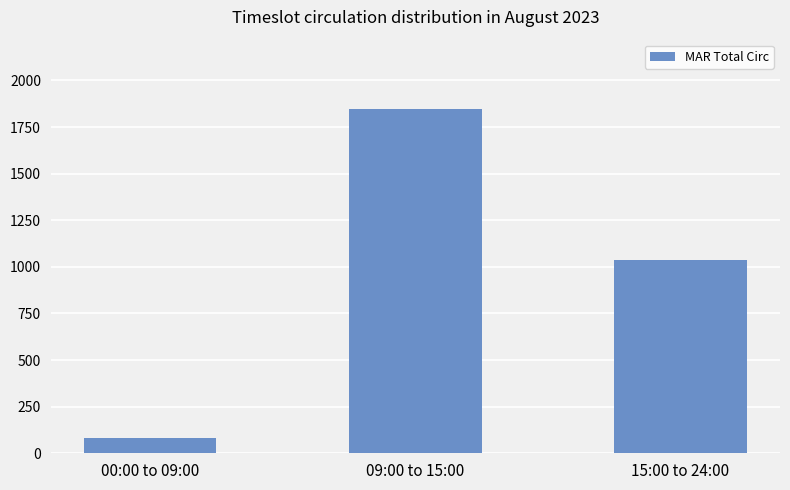

What is the approximate value at 00:00 to 09:00, to the nearest 50?

100